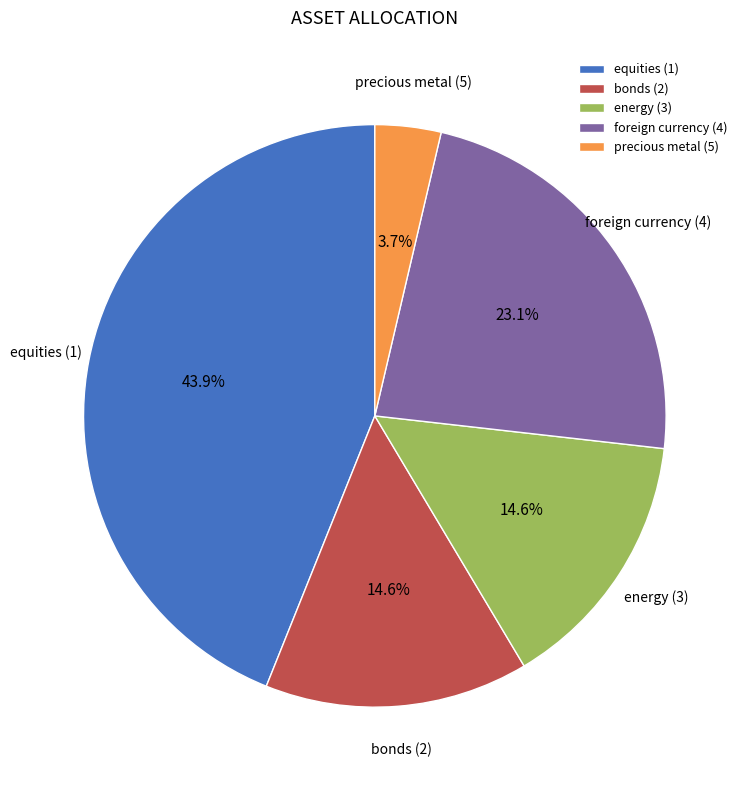

Between bonds (2) and equities (1), which is larger?

equities (1)